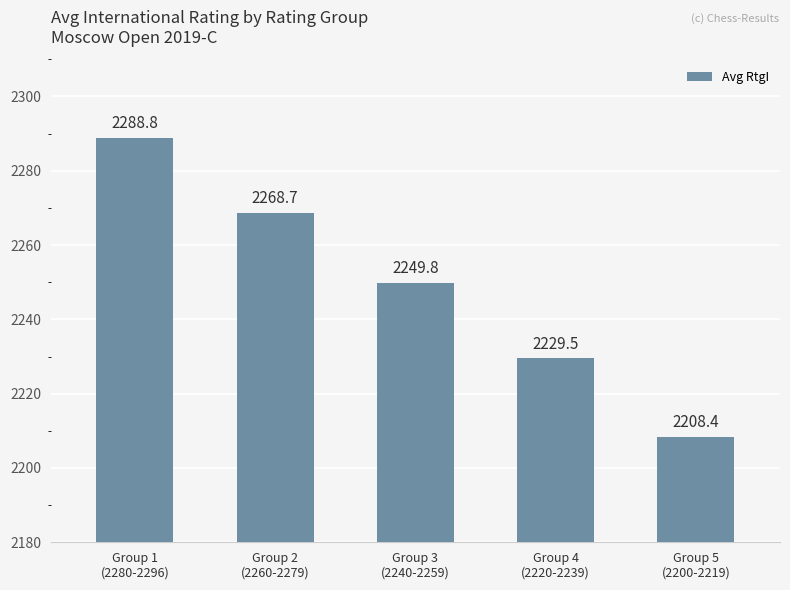

Rank the categories by value from lowest to highest.

Group 5
(2200-2219), Group 4
(2220-2239), Group 3
(2240-2259), Group 2
(2260-2279), Group 1
(2280-2296)